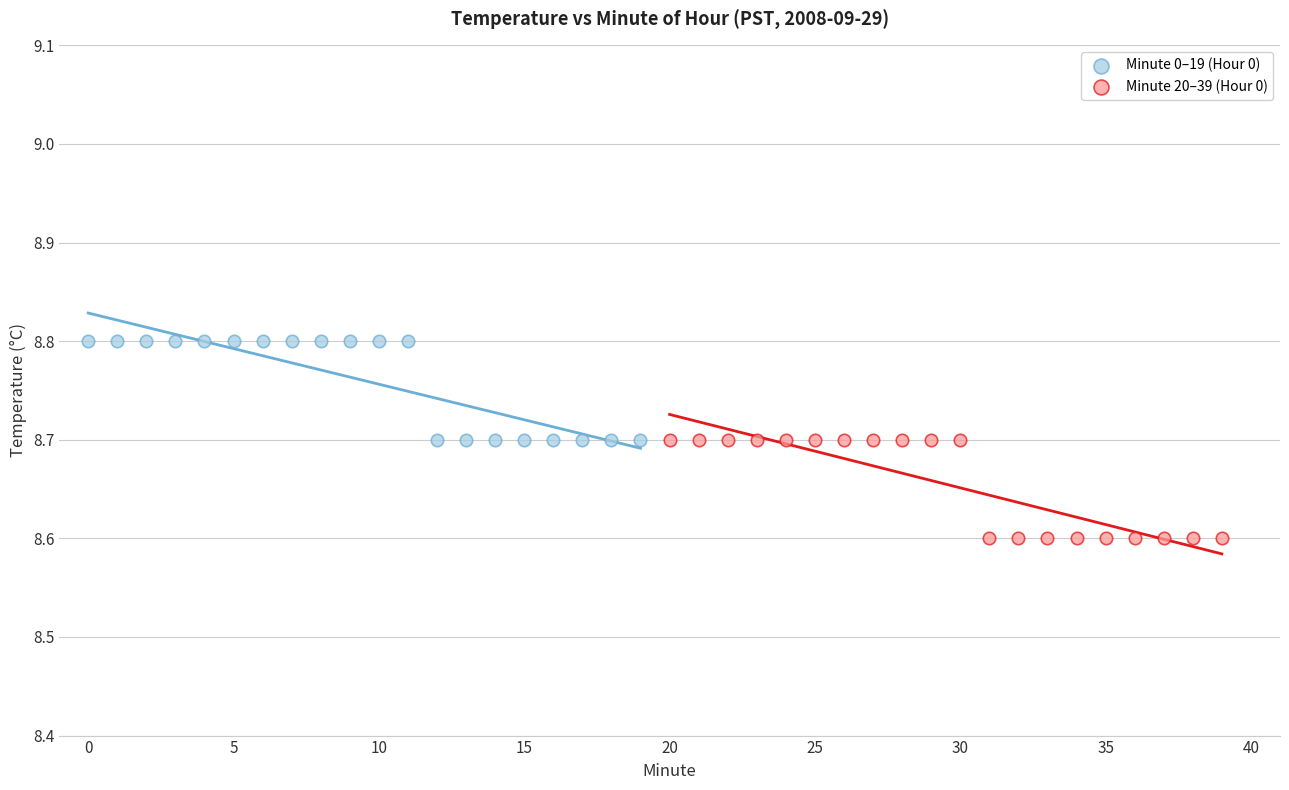

Which series reaches the minimum Y coordinate?

Minute 20–39 (Hour 0)